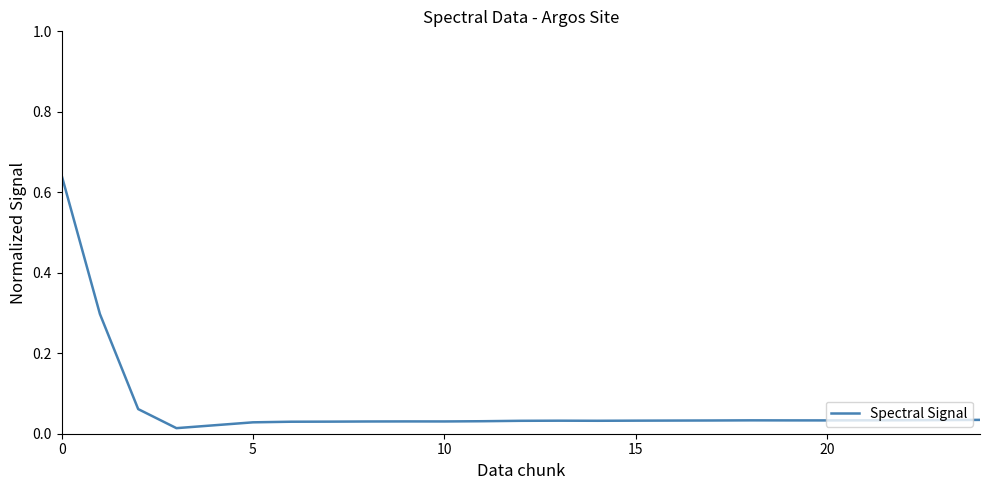

What is the maximum value shown in the chart?

0.6